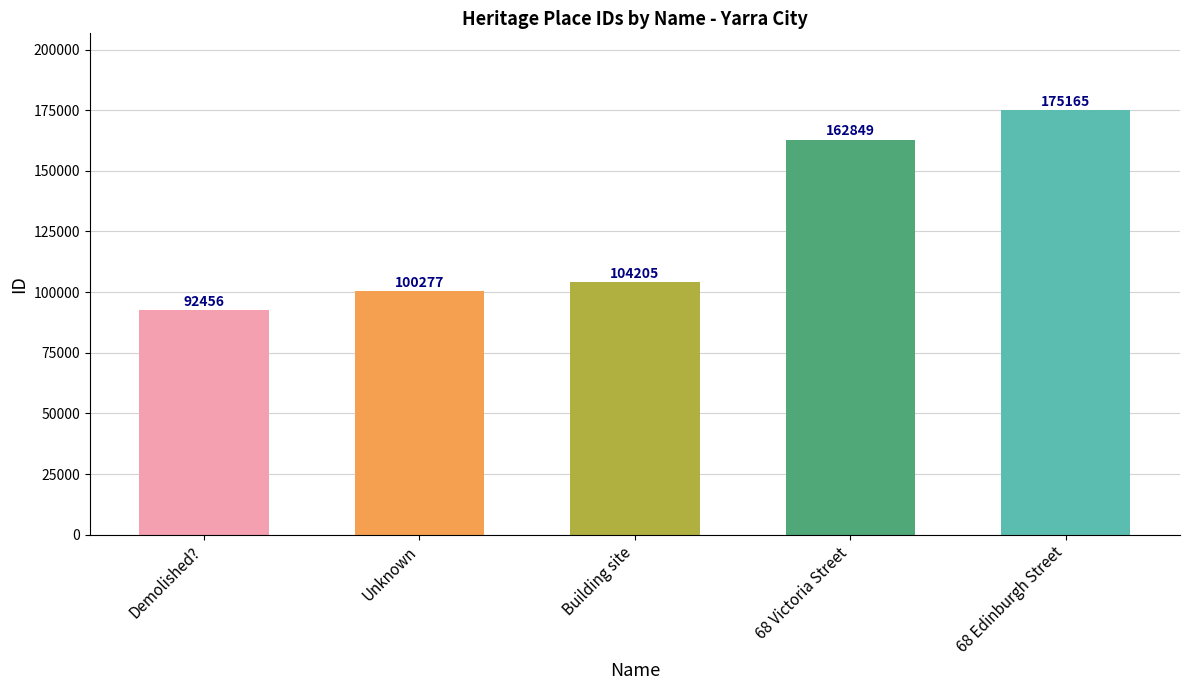

List the labels in order of value, smallest first.

Demolished?, Unknown, Building site, 68 Victoria Street, 68 Edinburgh Street